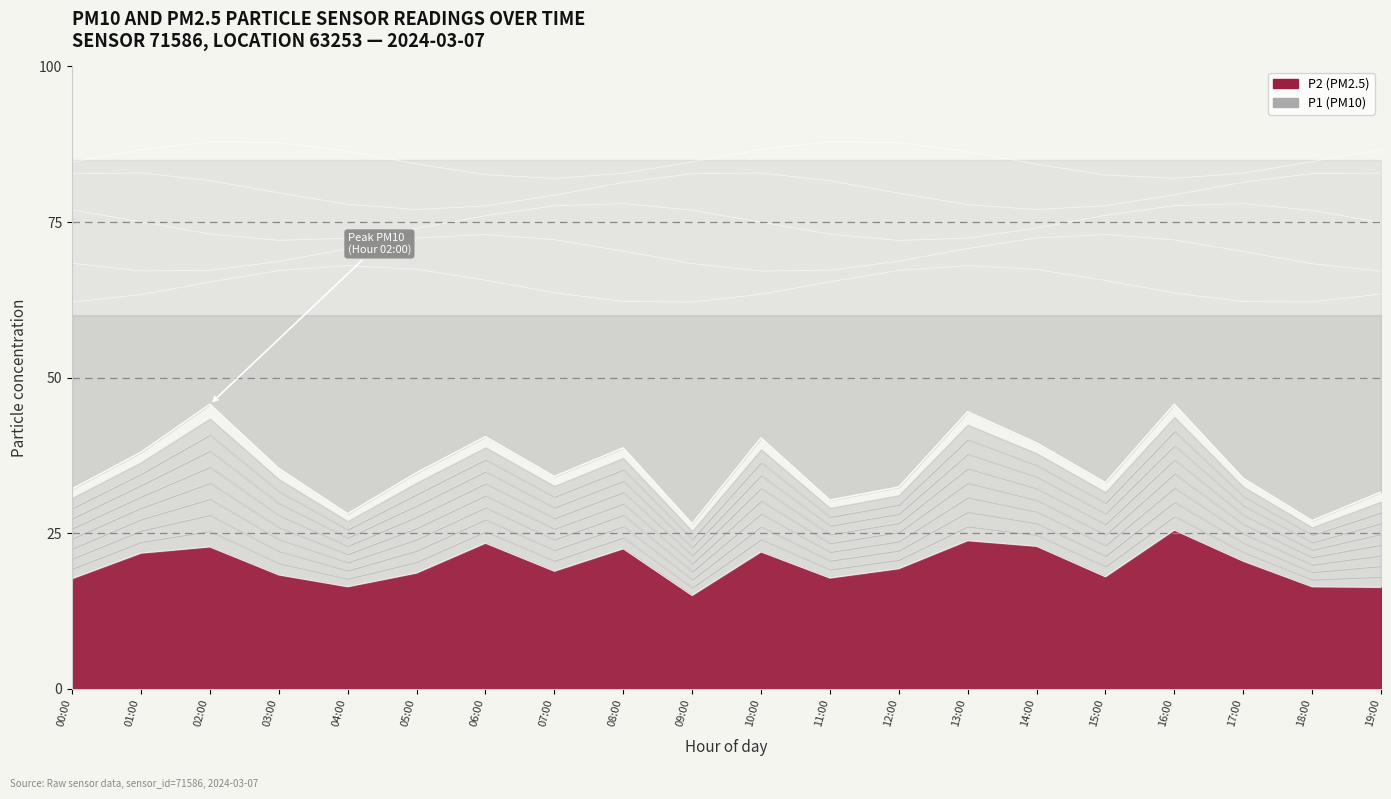

True or false: P2 has more than 1 points higher than both neighbors.

True